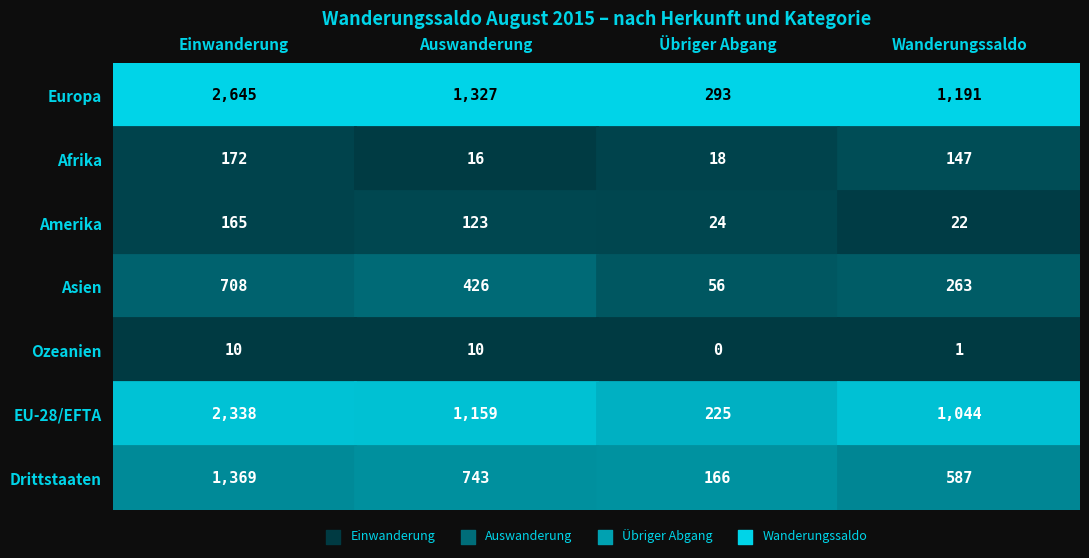

At how many categories does at least one series exceed 609?

3